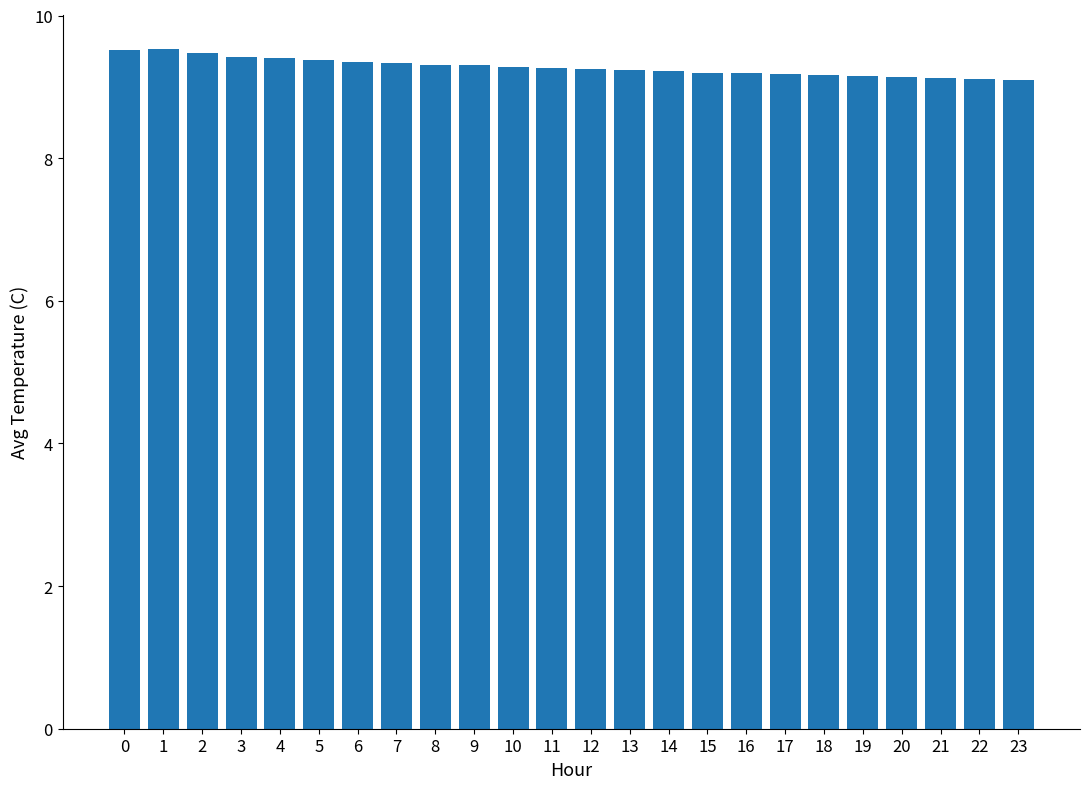

How many bars are there in total?

24